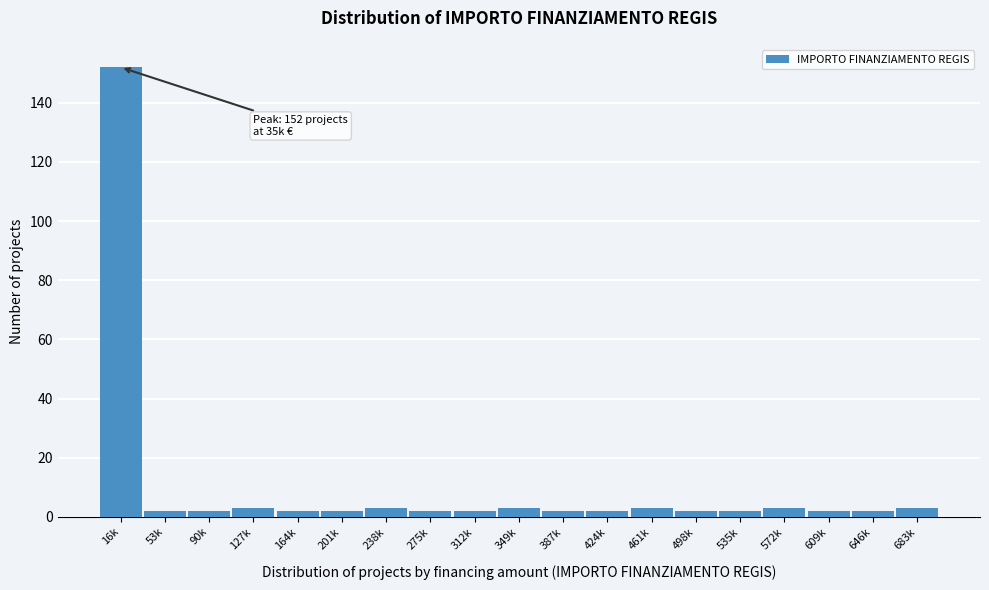

Reading left to right, list all the values displayed in this chart.

16k=152	53k=2	90k=2	127k=3	164k=2	201k=2	238k=3	275k=2	312k=2	349k=3	387k=2	424k=2	461k=3	498k=2	535k=2	572k=3	609k=2	646k=2	683k=3